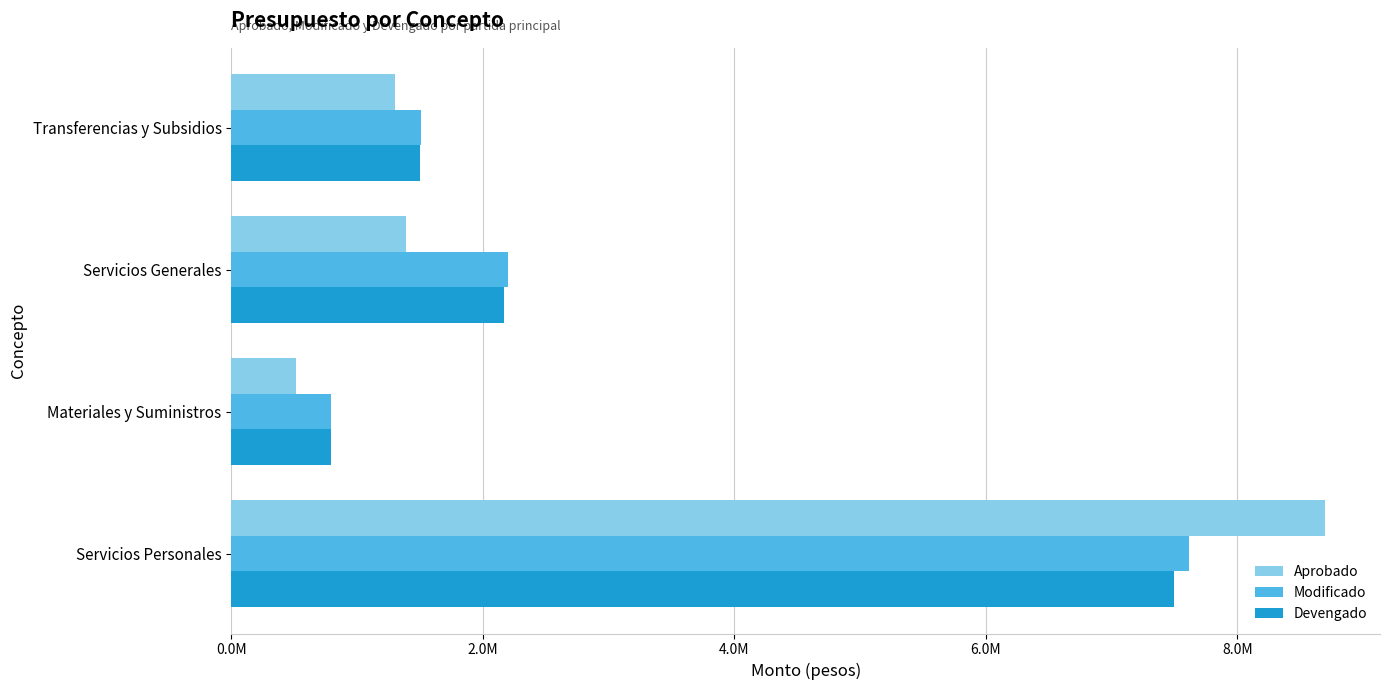

What are all the series names shown in the legend?

Aprobado, Modificado, Devengado